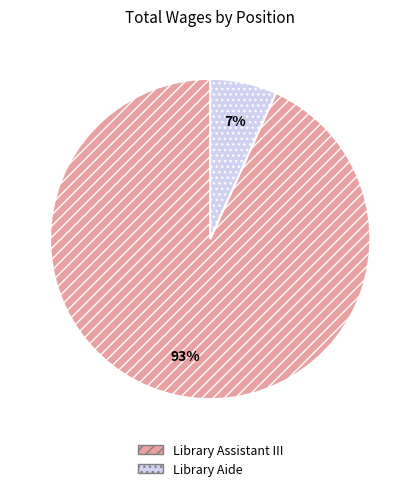

True or false: Library Aide accounts for 7% of the total.

True